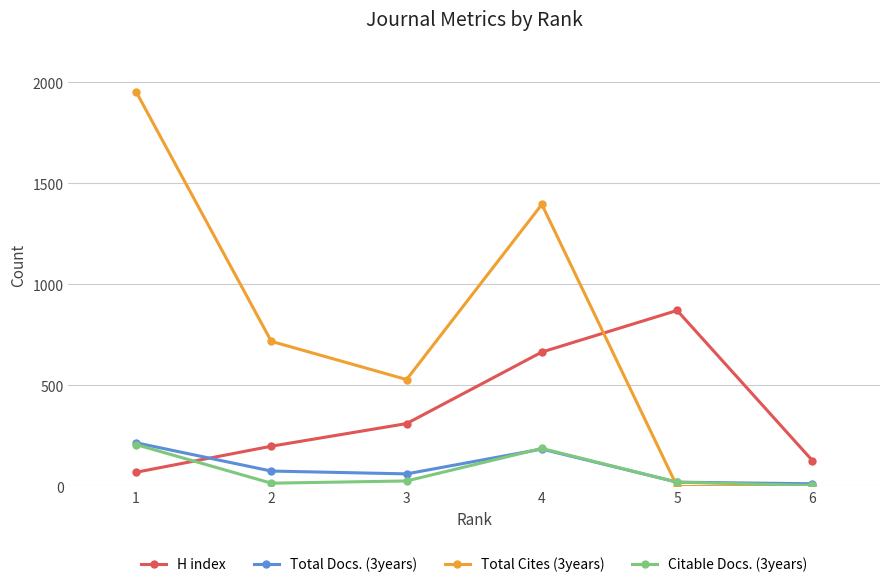

What is the minimum value for H index?

70